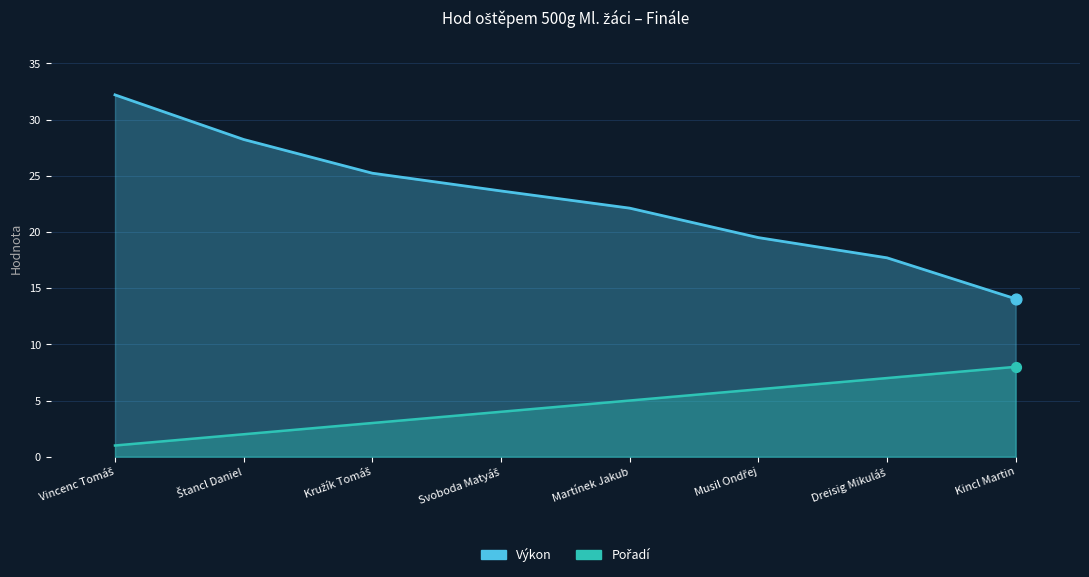

What are all the series names shown in the legend?

Výkon, Pořadí